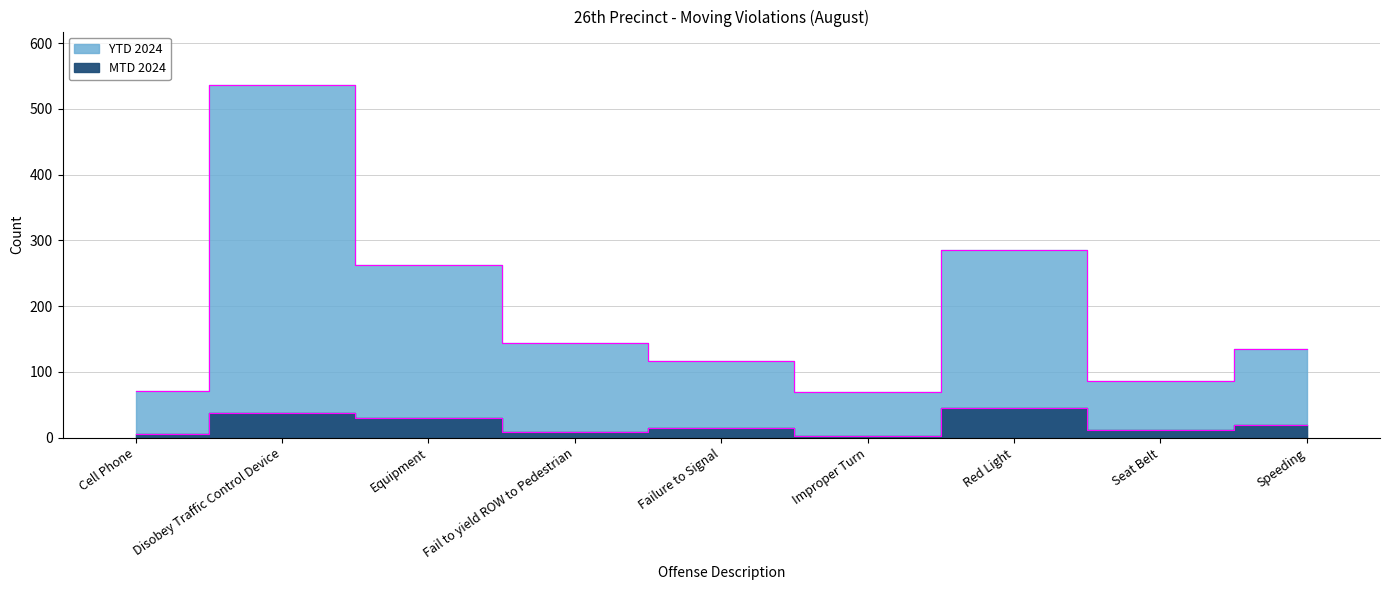

Which series has the largest total across all categories?

YTD 2024